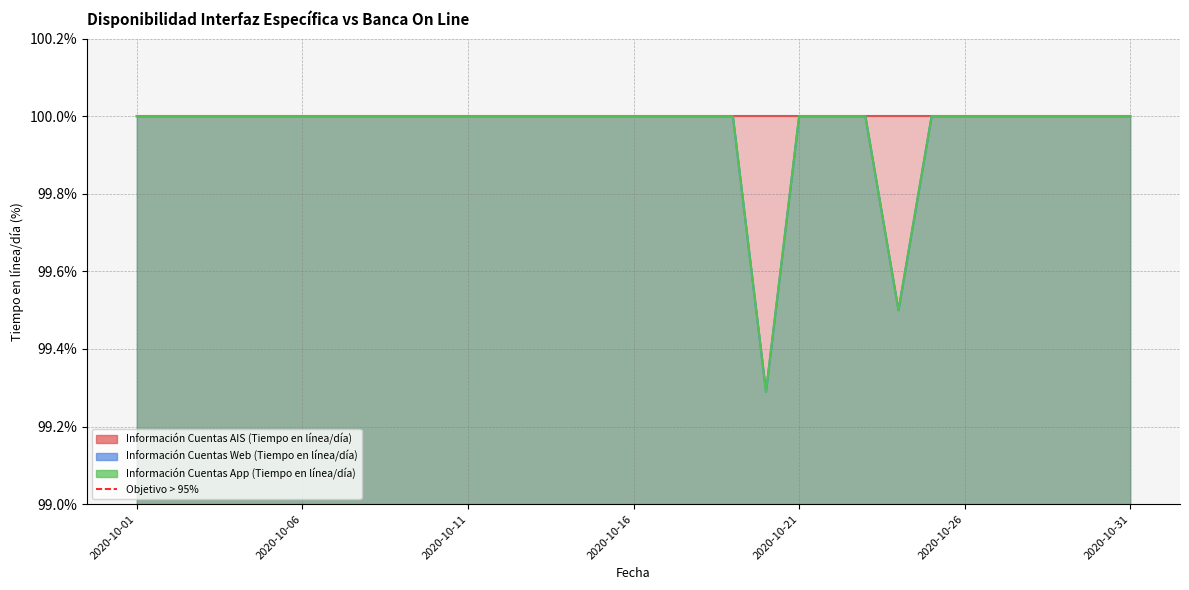

What is the maximum value shown in the chart?

100.0